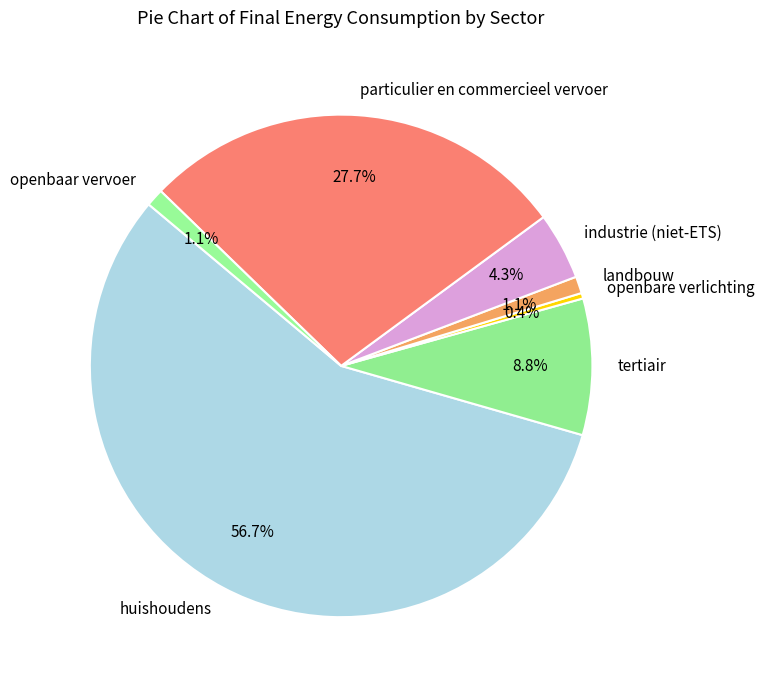

Which slice is the smallest?

openbare verlichting